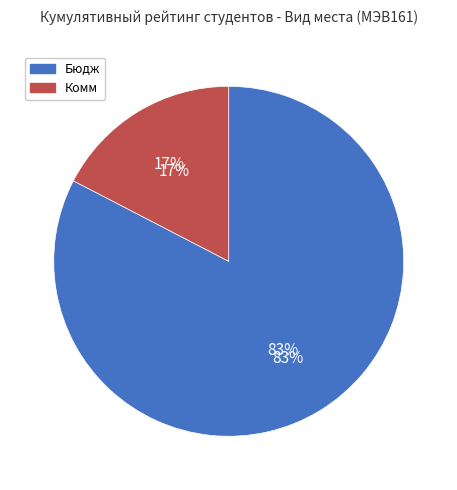

Which slice is the smallest?

Комм